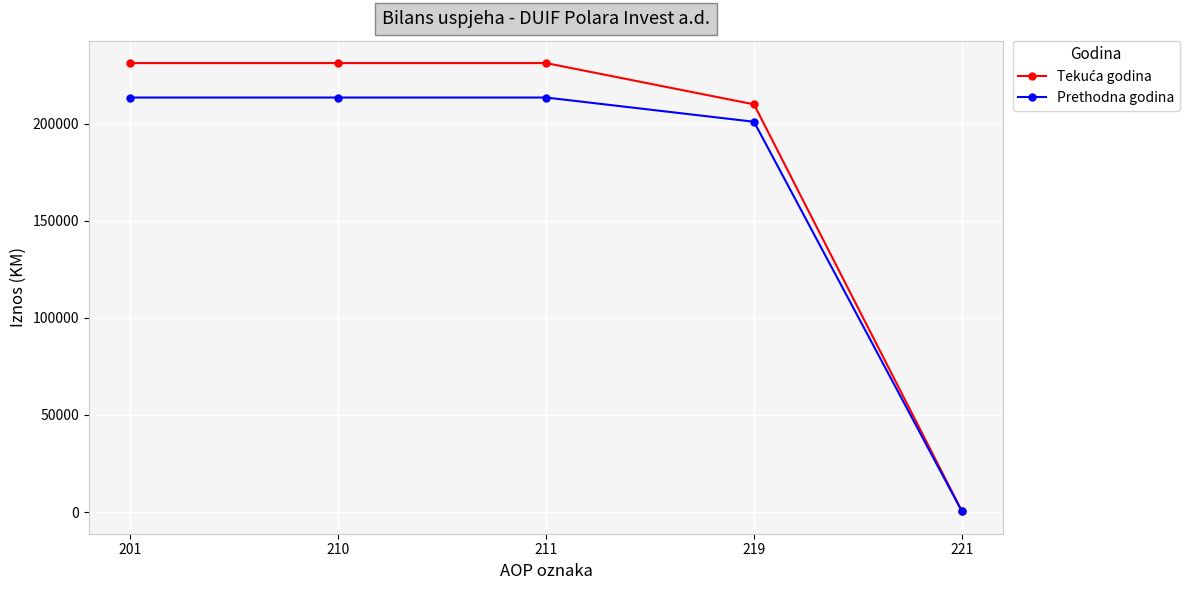

The value of Prethodna godina at 201 is 302315. True or false?

False